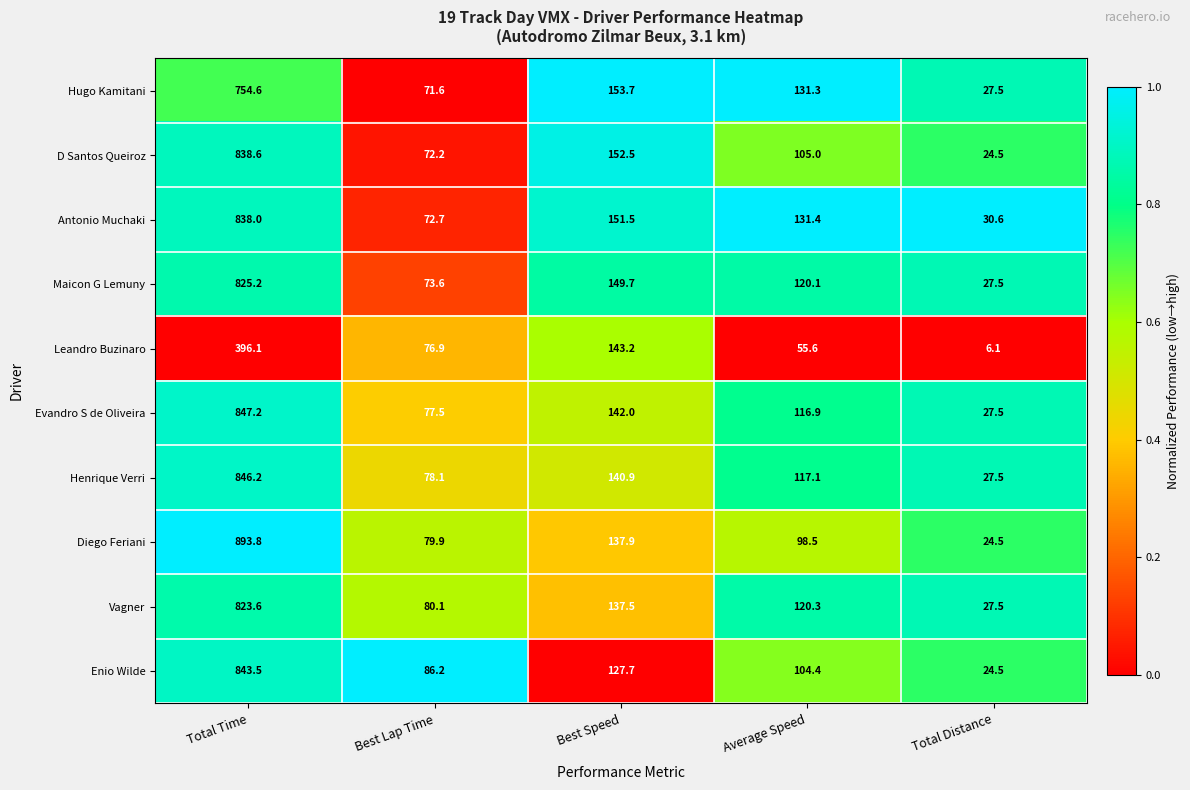

Rank the series at Best Speed from highest to lowest value.

Hugo Kamitani, D Santos Queiroz, Antonio Muchaki, Maicon G Lemuny, Leandro Buzinaro, Evandro S de Oliveira, Henrique Verri, Diego Feriani, Vagner, Enio Wilde